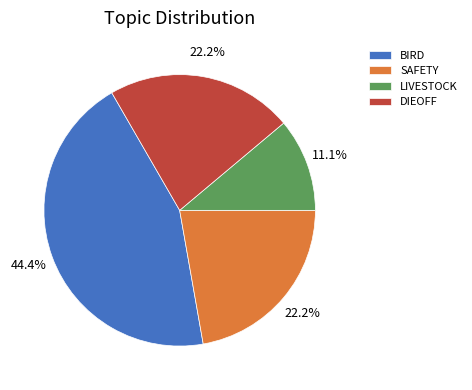

Which has a higher value, BIRD or LIVESTOCK?

BIRD